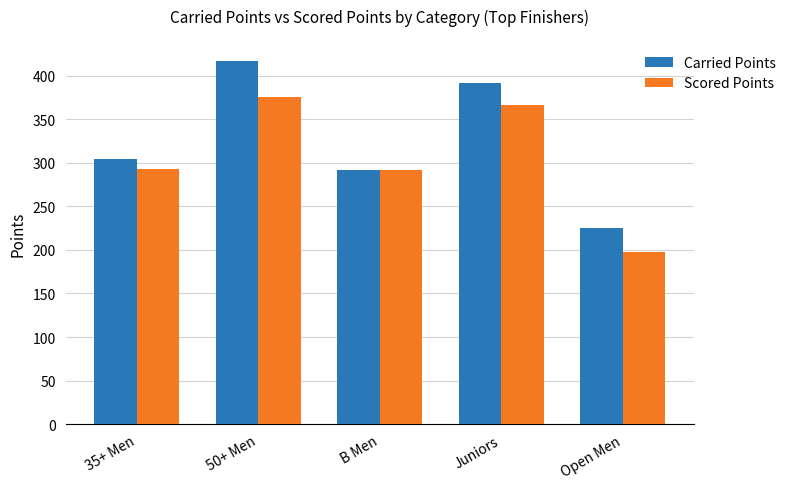

What is the average value of the Carried Points series?

325.9